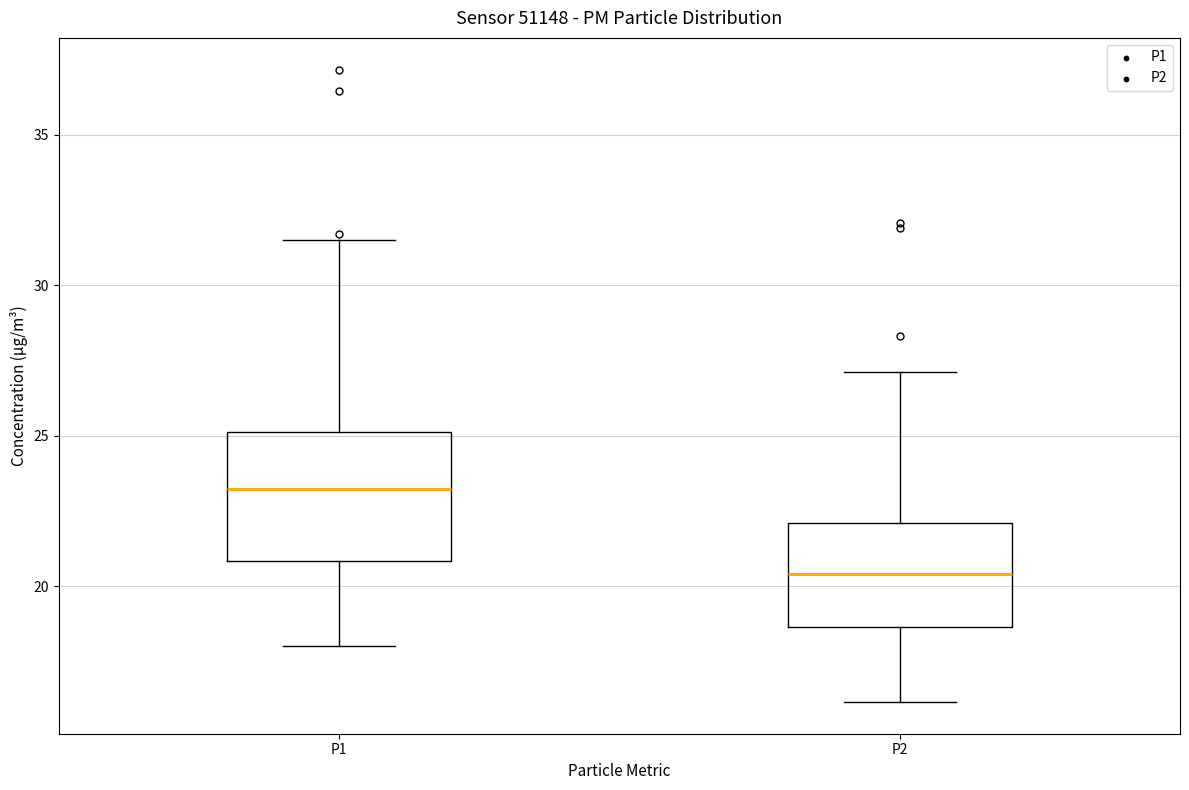

Where is the upper edge of the box for P1 on the y-axis? The values are not printed on the chart, so give them approximately, as read against the axis.

25.0